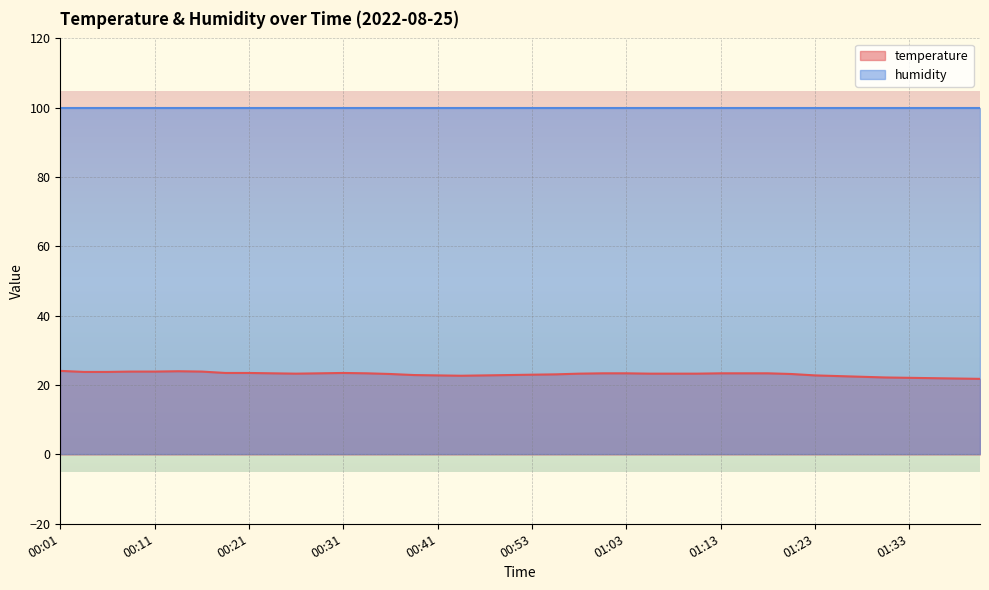

Rank the categories by value from highest to lowest.

00:01, 00:13, 00:09, 00:11, 00:16, 00:04, 00:06, 00:18, 00:21, 00:31, 00:23, 00:28, 00:33, 01:00, 01:03, 01:13, 01:15, 01:18, 00:26, 00:58, 01:05, 01:08, 01:10, 00:36, 01:20, 00:55, 00:53, 00:38, 00:50, 00:41, 00:48, 01:23, 00:46, 01:26, 01:28, 01:30, 01:33, 01:35, 01:38, 01:40